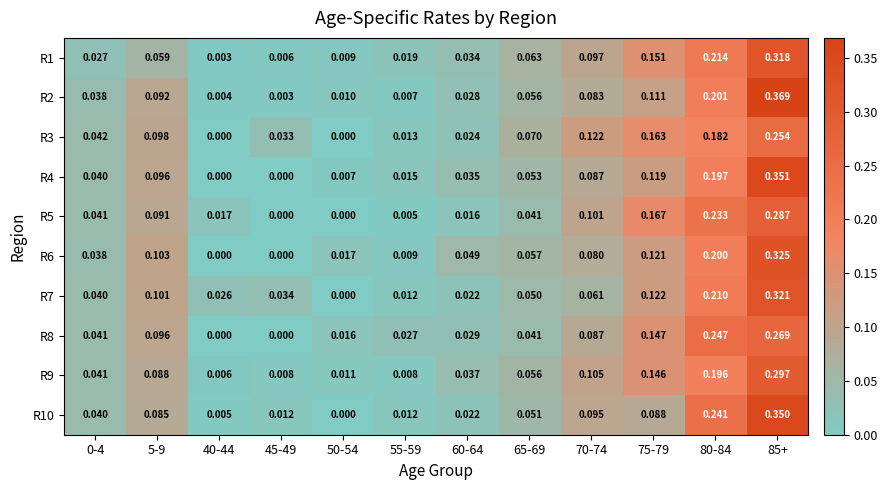

At how many categories does at least one series exceed 0?

12